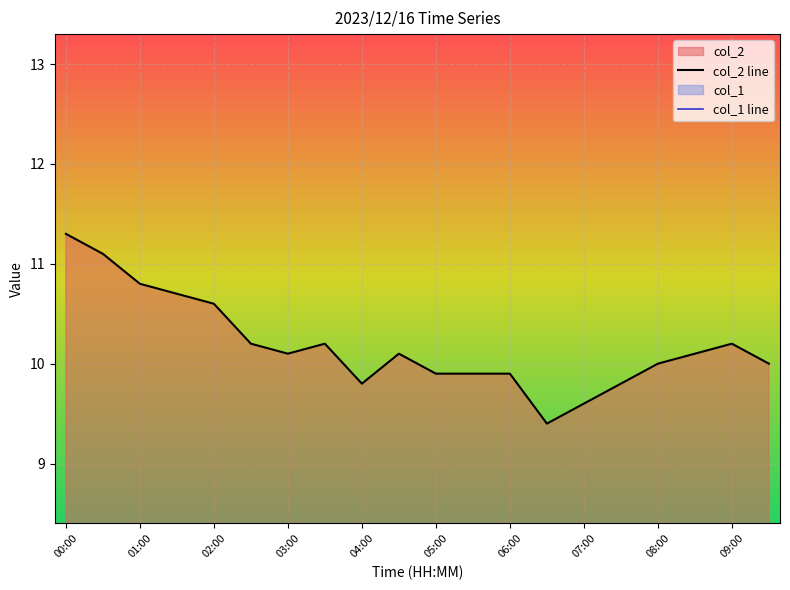

What is the difference between the second highest and second lowest values?

1.5